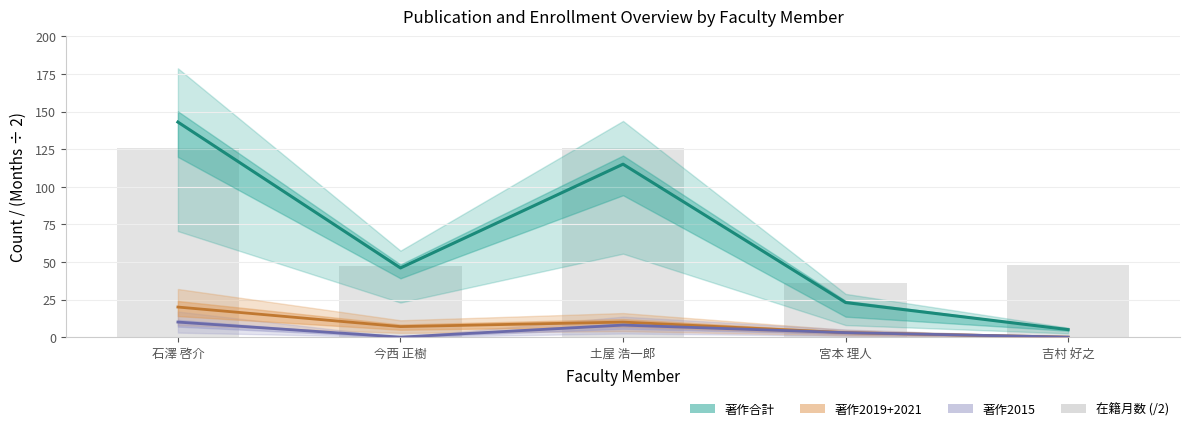

List the labels in order of value, smallest first.

宮本 理人, 今西 正樹, 吉村 好之, 石澤 啓介, 土屋 浩一郎